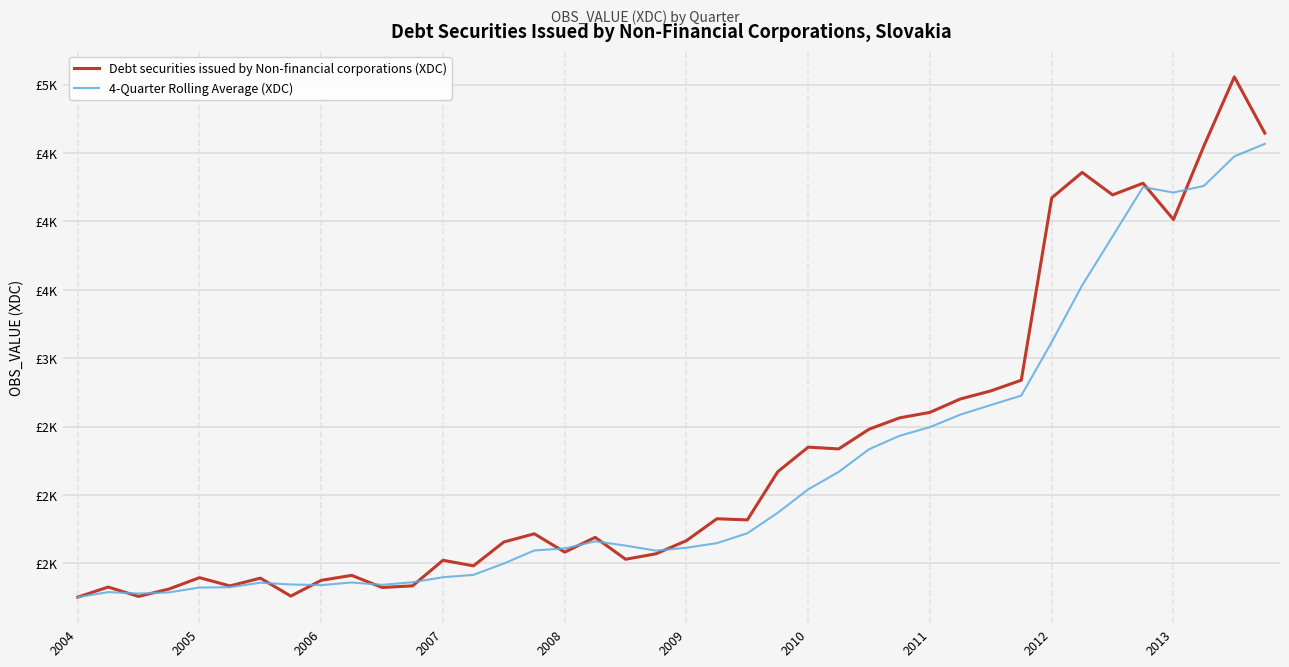

Does the chart have visible grid lines?

Yes